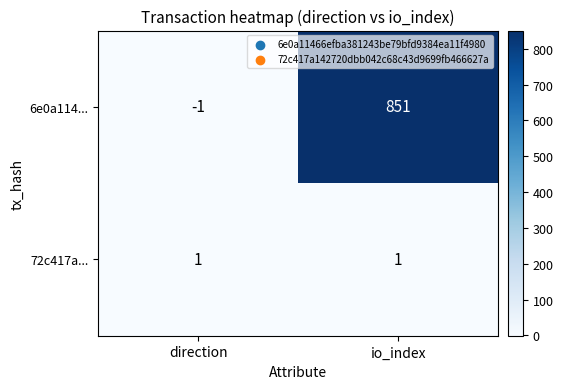

The 6e0a114... series shows 1390 at io_index. True or false?

False